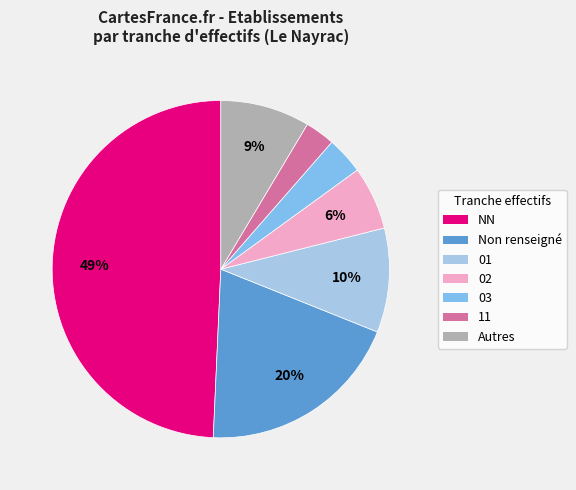

Does any single category account for the majority?

No